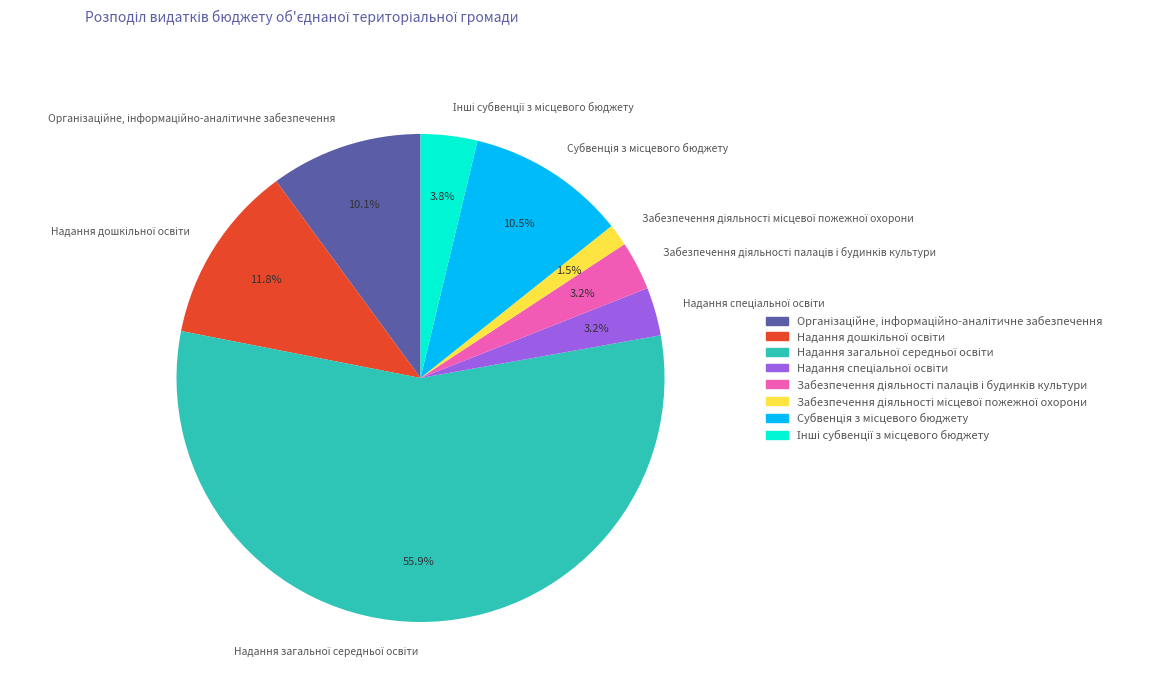

Does any single category account for the majority?

Yes